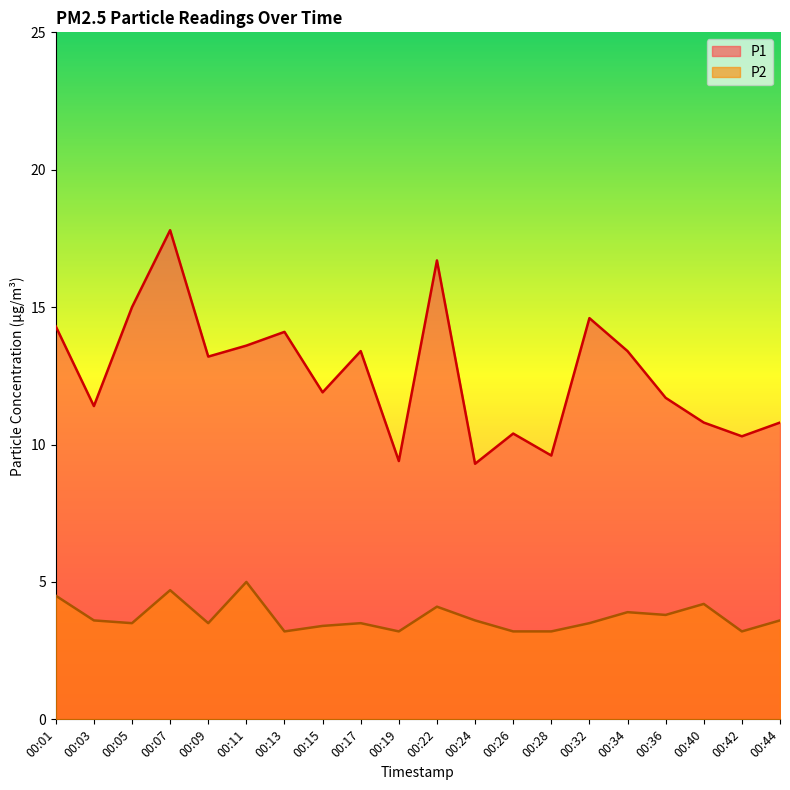

The P2 series shows 1.9 at 00:24. True or false?

False